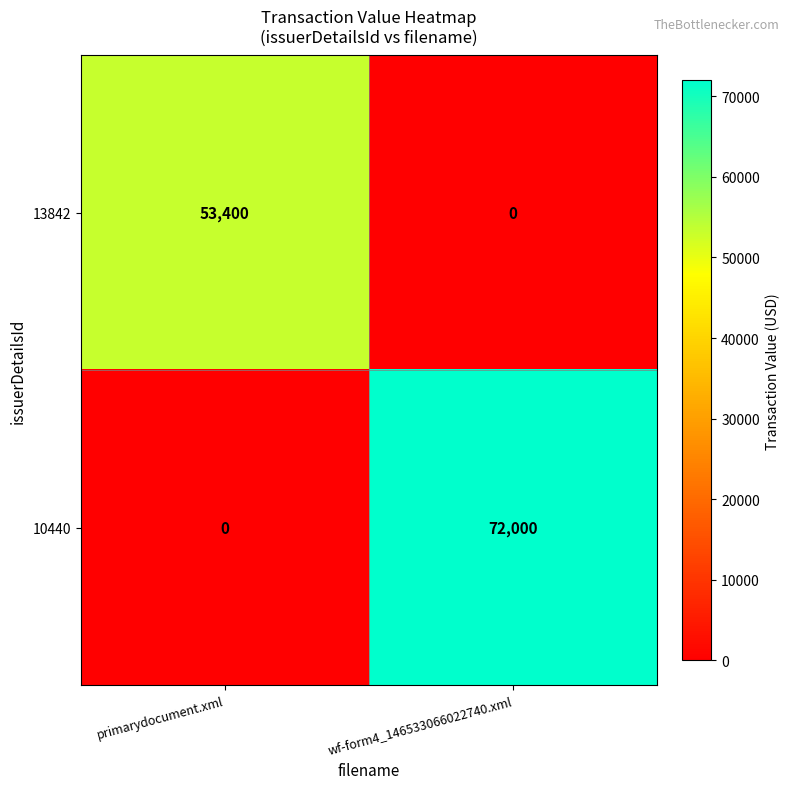

Reading left to right, what are all the values shown in this chart?

13842: primarydocument.xml=53400	wf-form4_146533066022740.xml=0
10440: primarydocument.xml=0	wf-form4_146533066022740.xml=72000